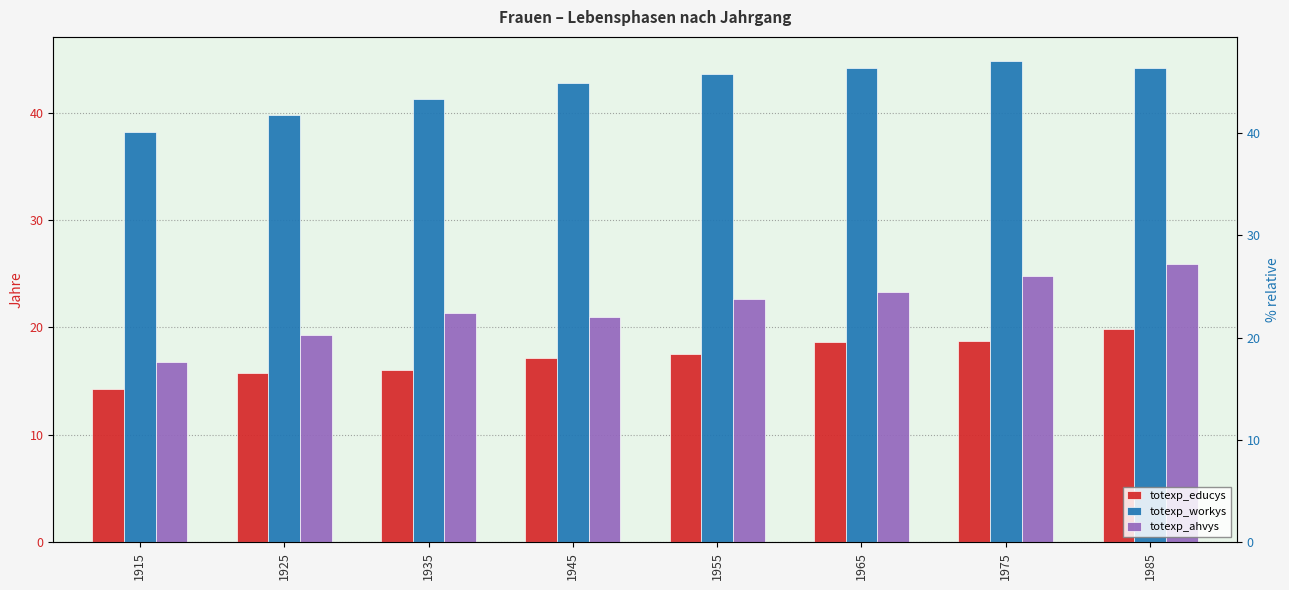

At which label does totexp_workys reach its minimum?

1915